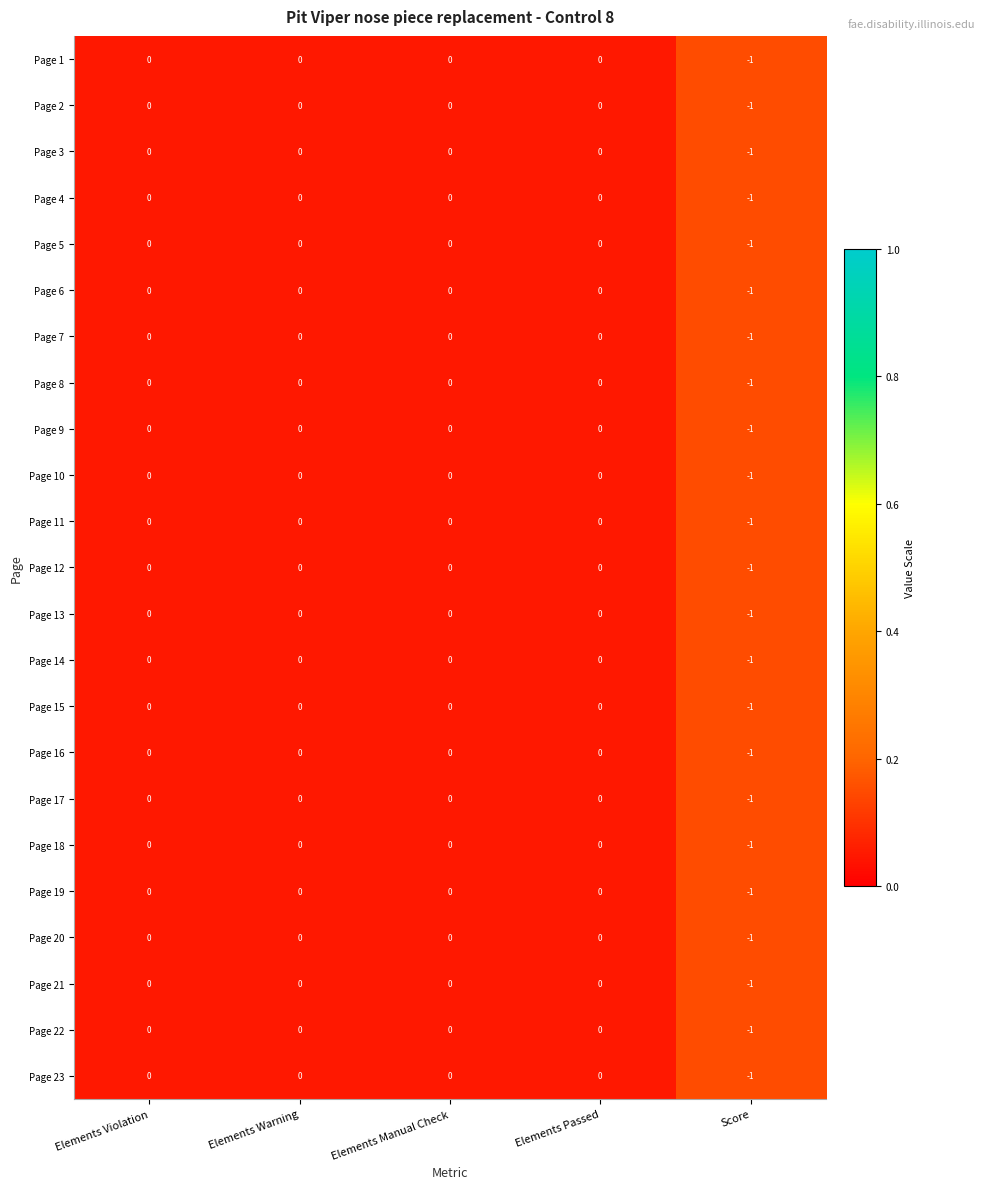

What is the total value across all series at Score?

-23